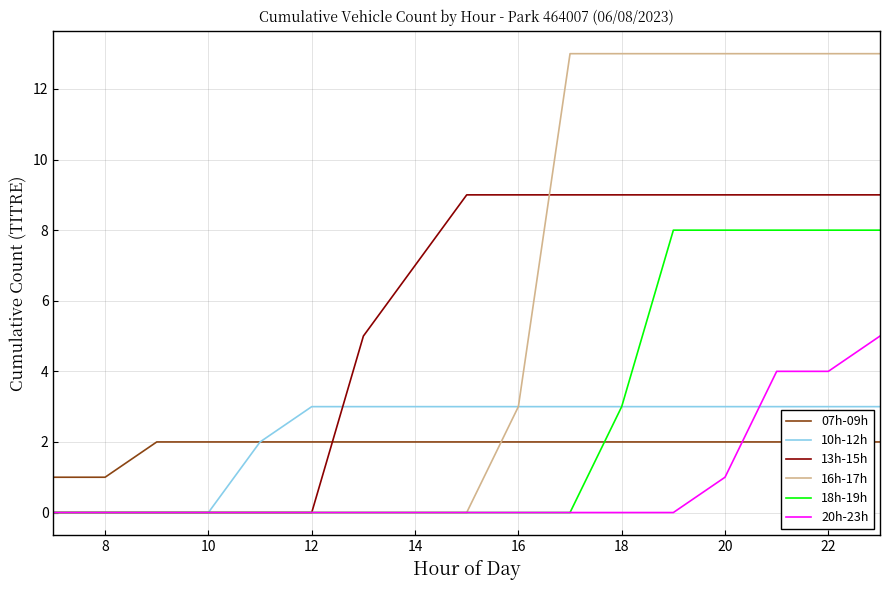

At how many categories does at least one series exceed 4?

11